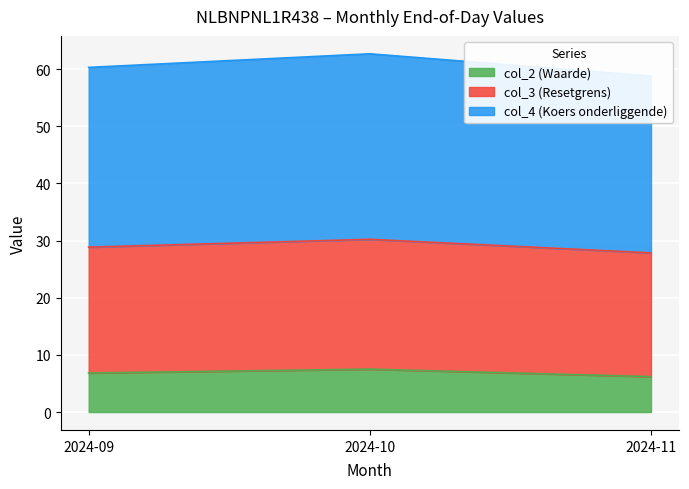

At which label does col_4 (Koers onderliggende) first exceed 28?

2024-09